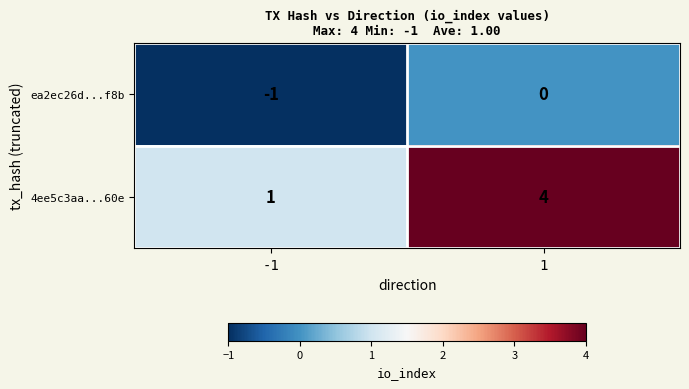

True or false: 4ee5c3aa...60e has a value of 2 at 1.

False